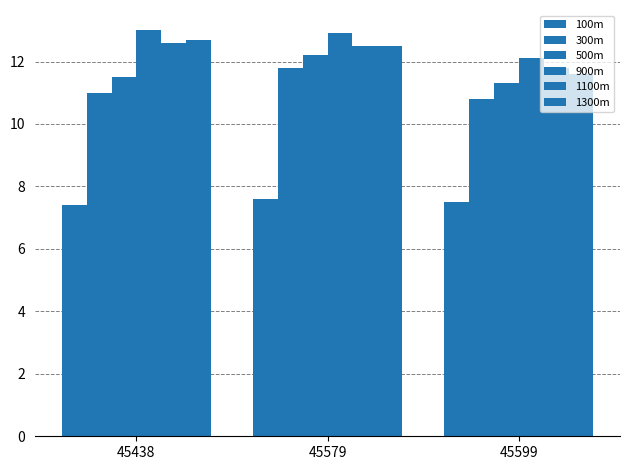

What is the sum of all 300m values?

33.6